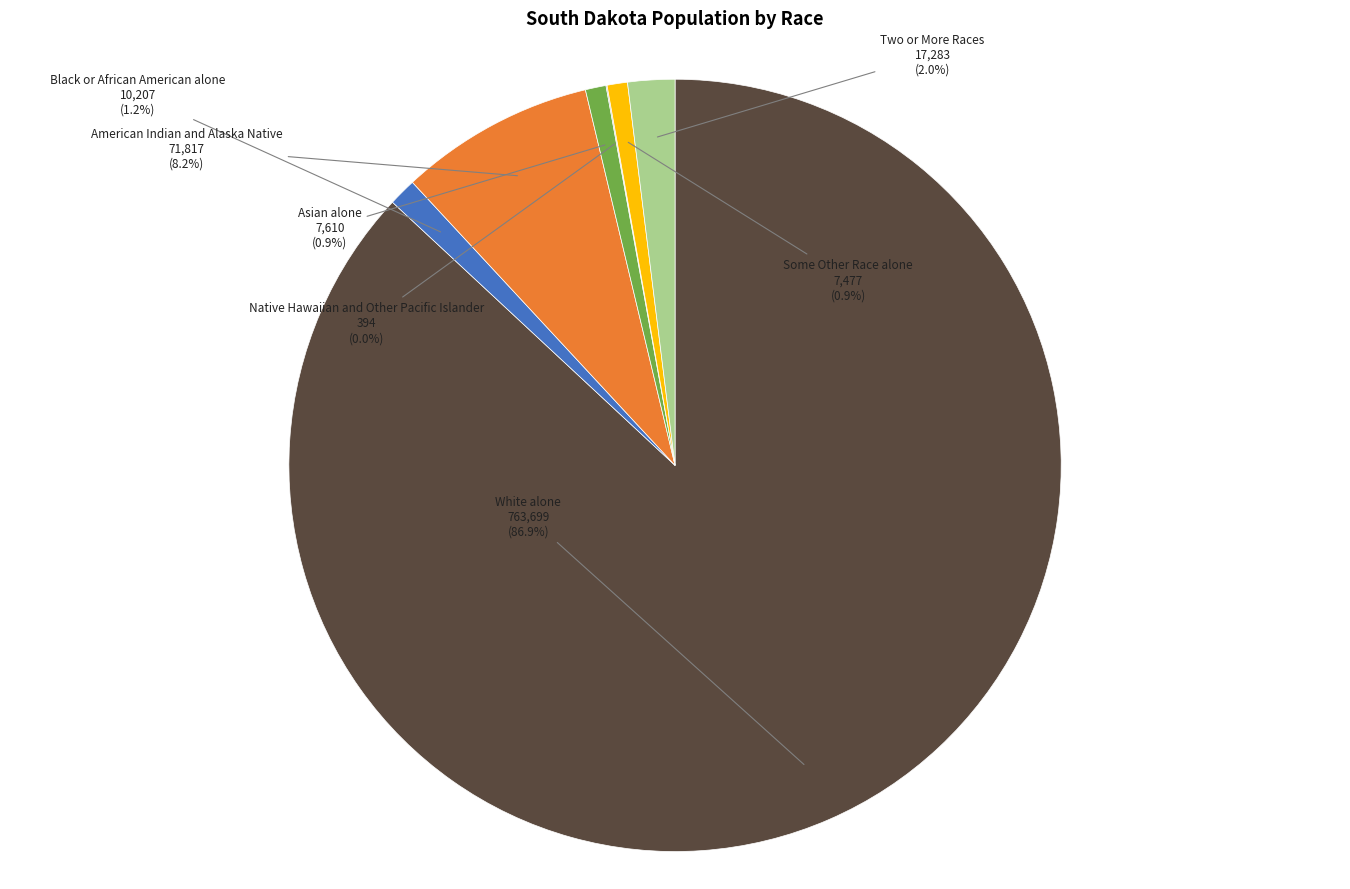

Is there a majority slice in this chart?

Yes